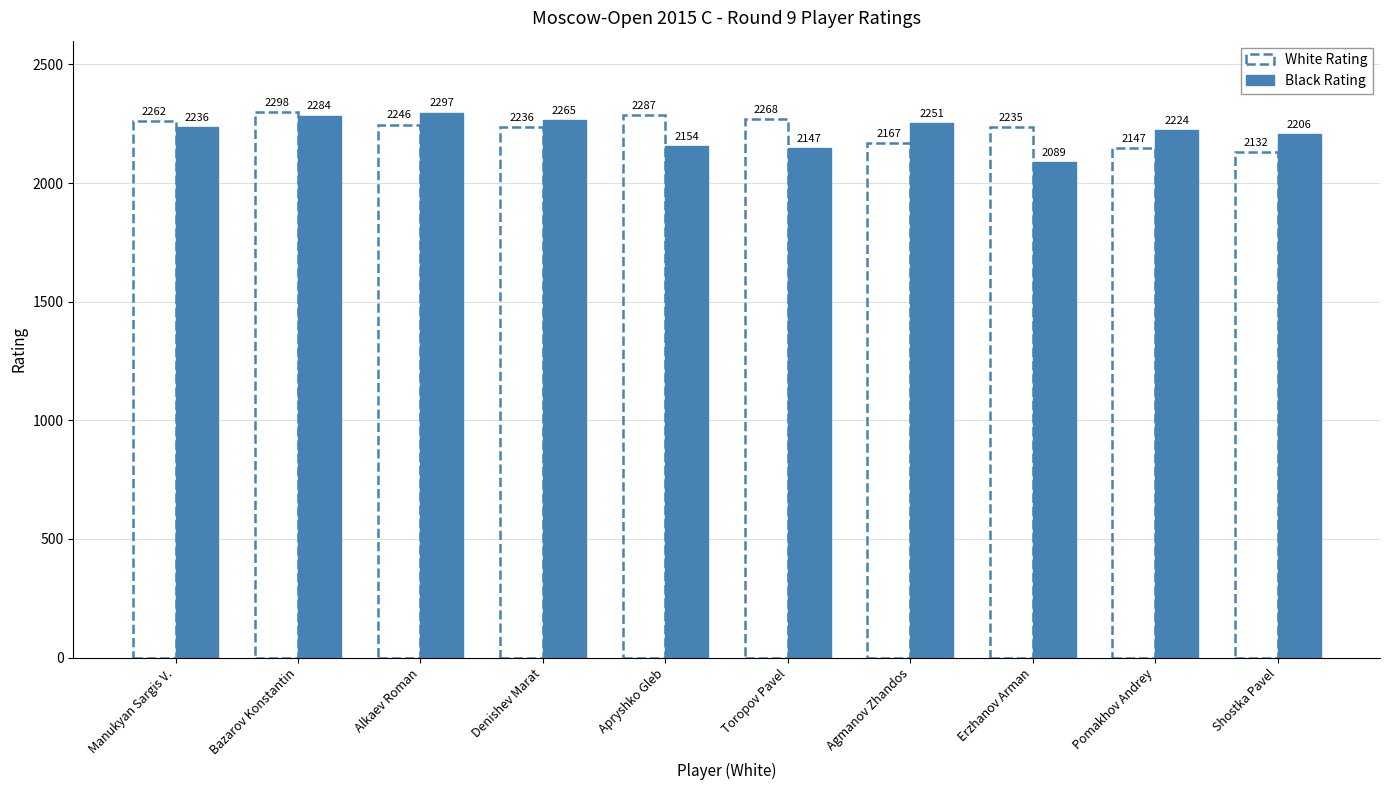

Rank the series at Erzhanov Arman from highest to lowest value.

White Rating, Black Rating